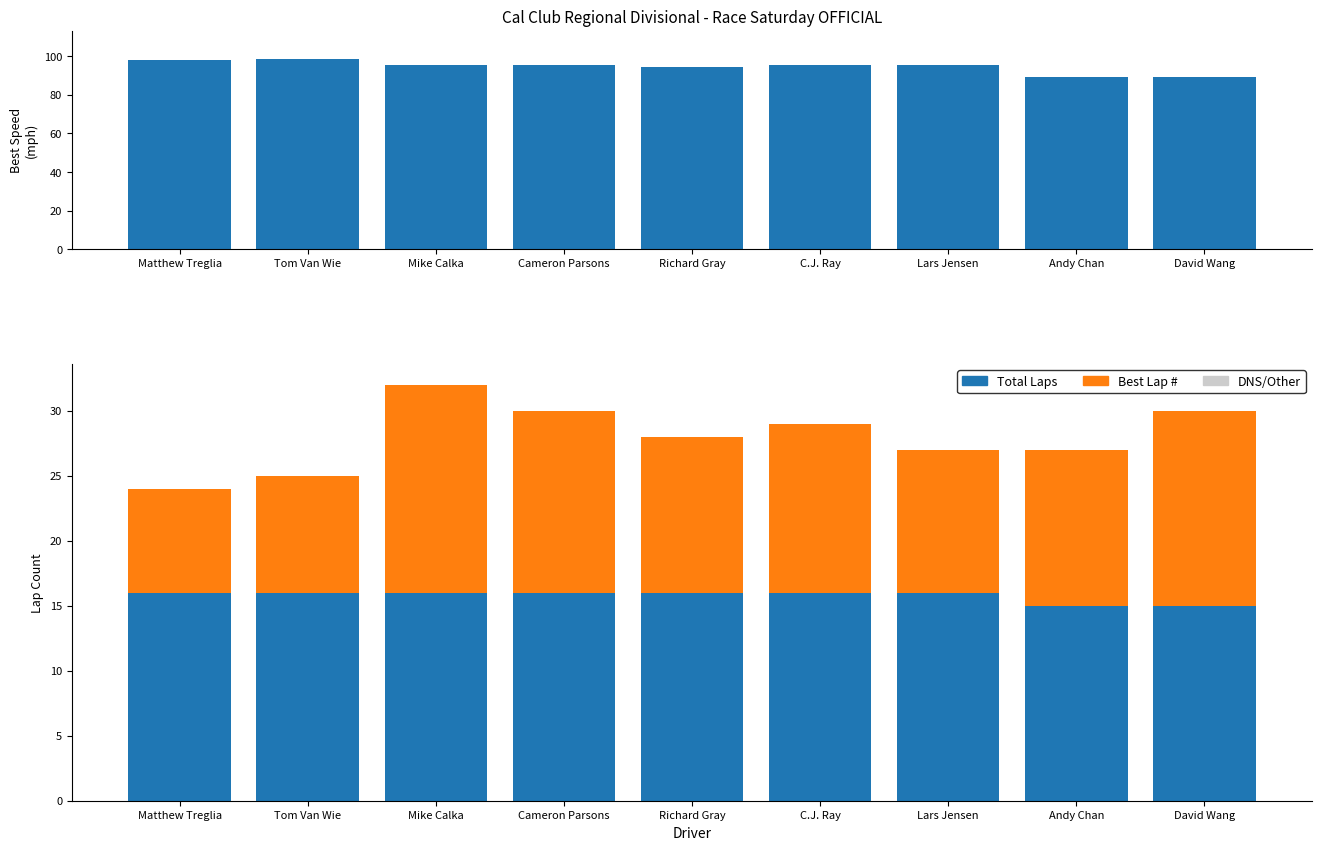

What is the difference between the maximum and second lowest values in the Best Lap # series?

7.0